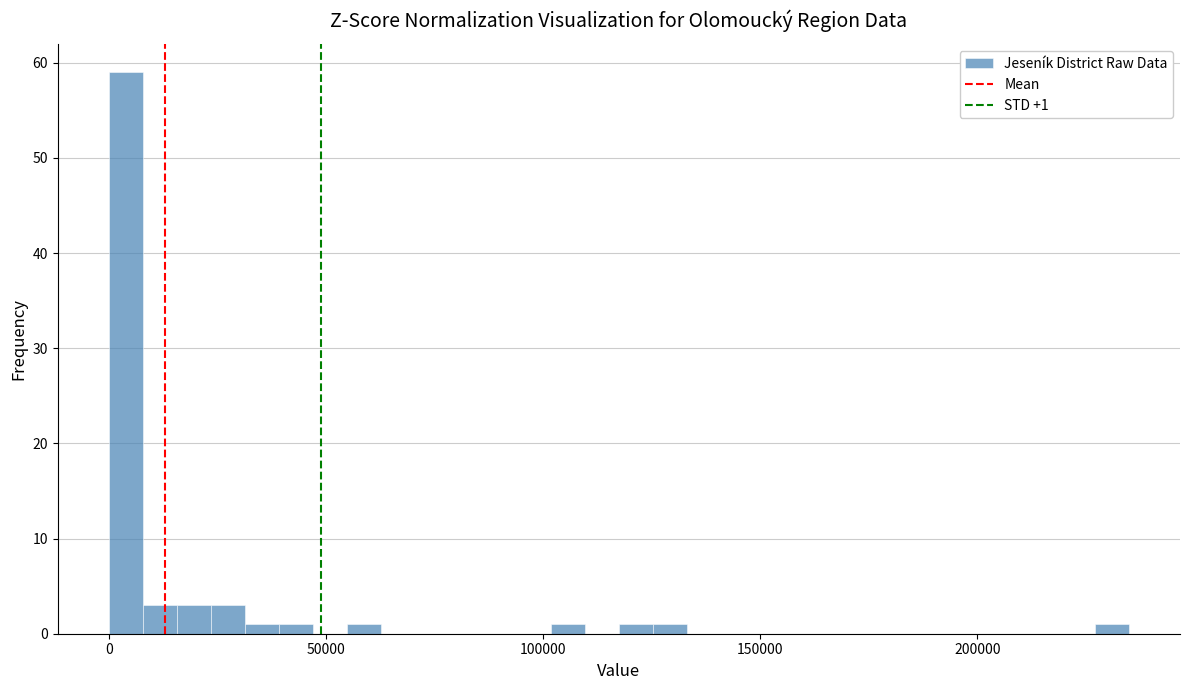

Around what value on the x-axis is the tallest bar? Give the approximate position of its centre, as read against the axis.

5000